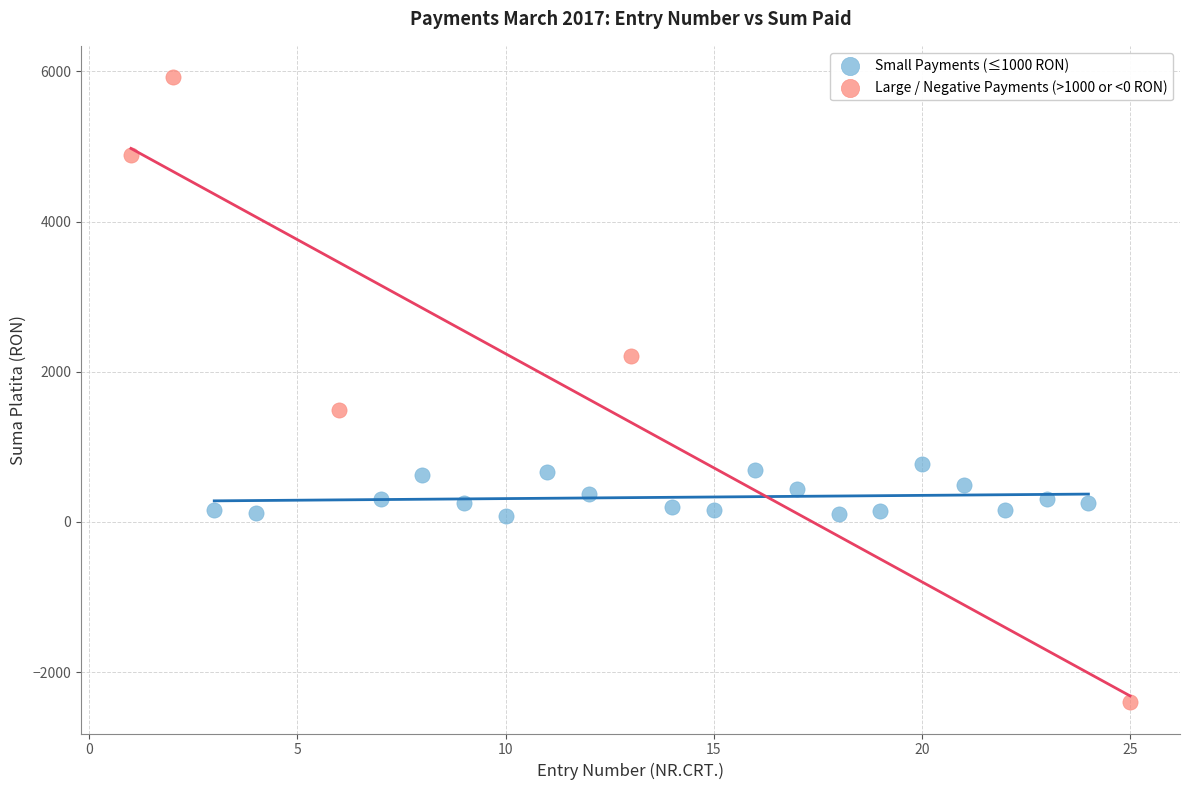

Which series contains the lowest Y value?

Large / Negative Payments (>1000 or <0 RON)